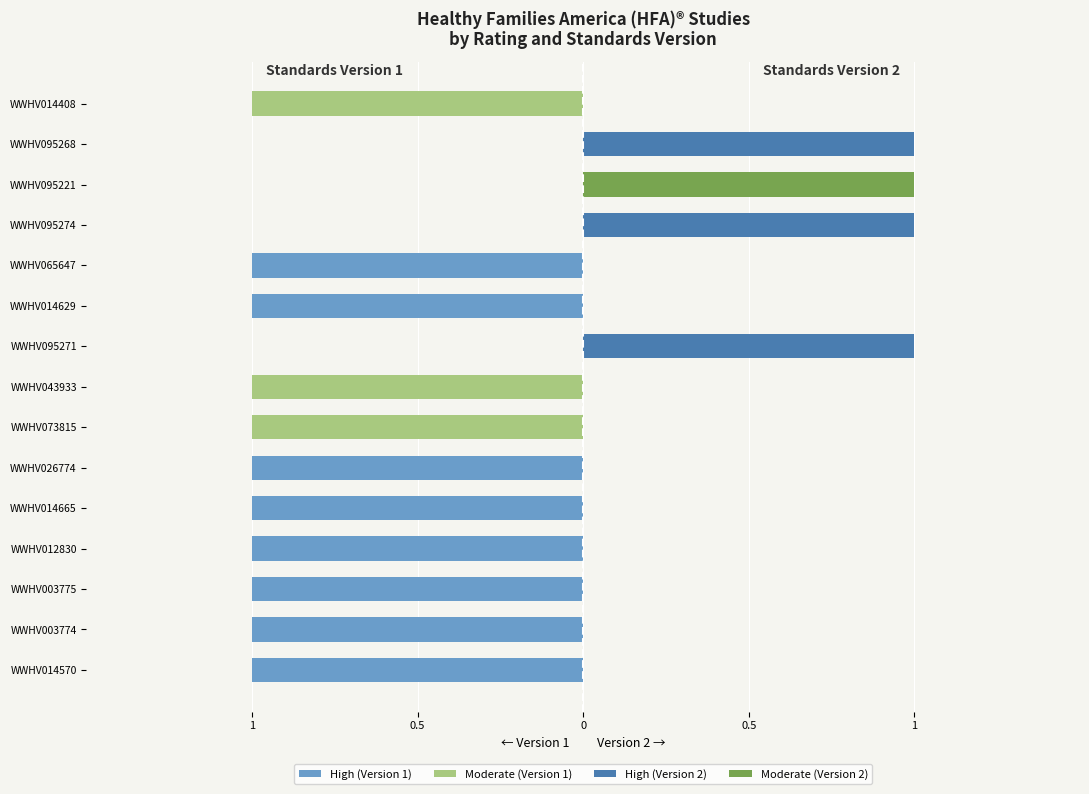

Which series changed the most between WWHV073815 and WWHV095271?

Moderate (Version 1)